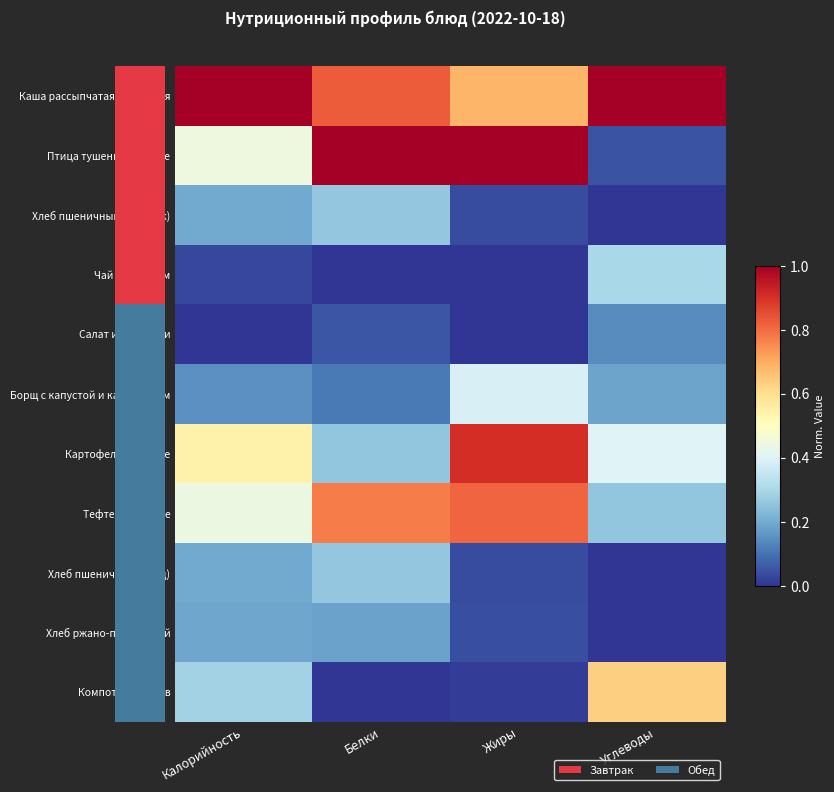

List the series in order of their peak value, lowest first.

Салат из моркови, Хлеб ржано-пшеничный, Хлеб пшеничный (завтрак), Хлеб пшеничный (обед), Чай с лимоном, Борщ с капустой и картофелем, Компот из плодов, Тефтели рыбные, Картофельное пюре, Каша рассыпчатая гречневая, Птица тушенная в соусе